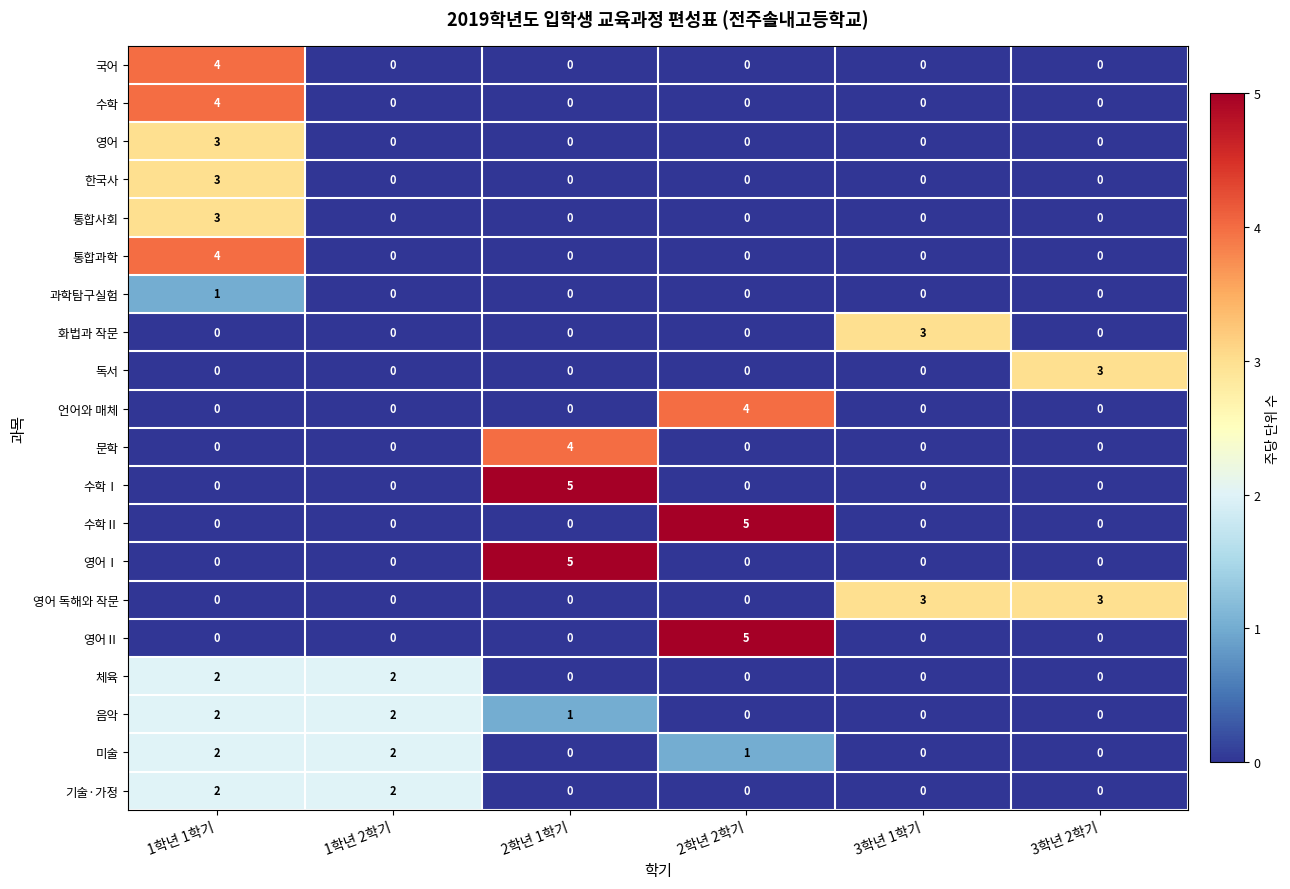

The 영어 series shows 0 at 3학년 2학기. True or false?

True